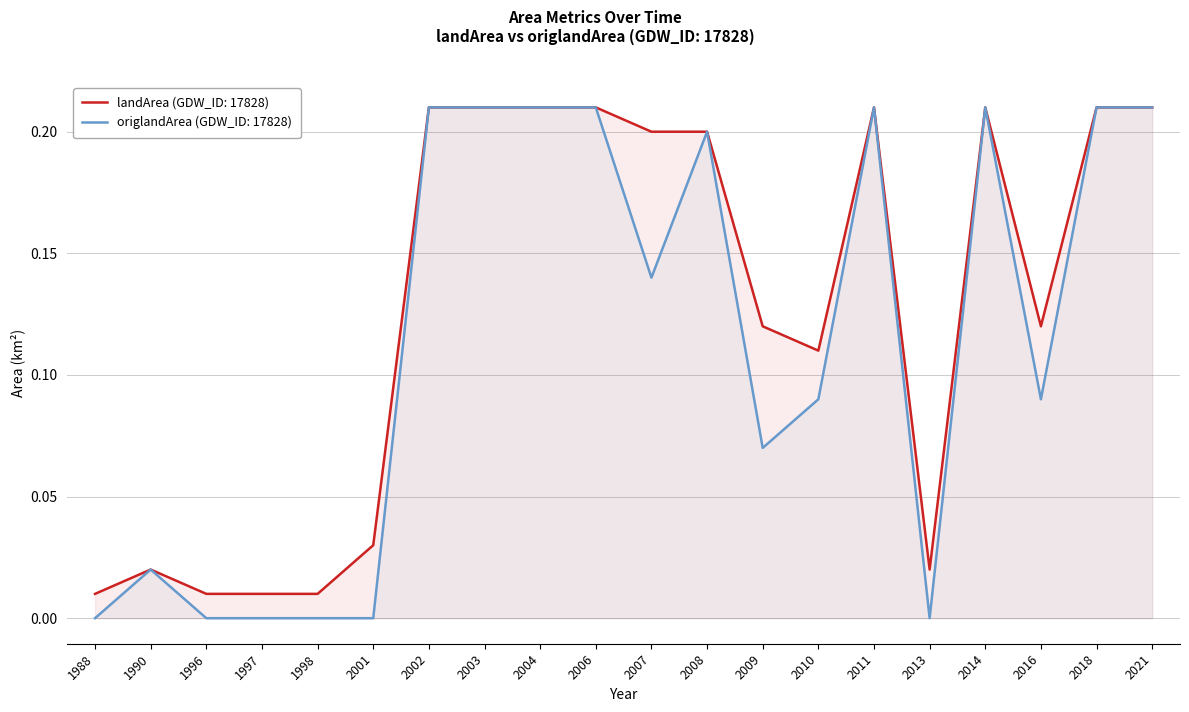

At which category is the sum across all series the highest?

2002